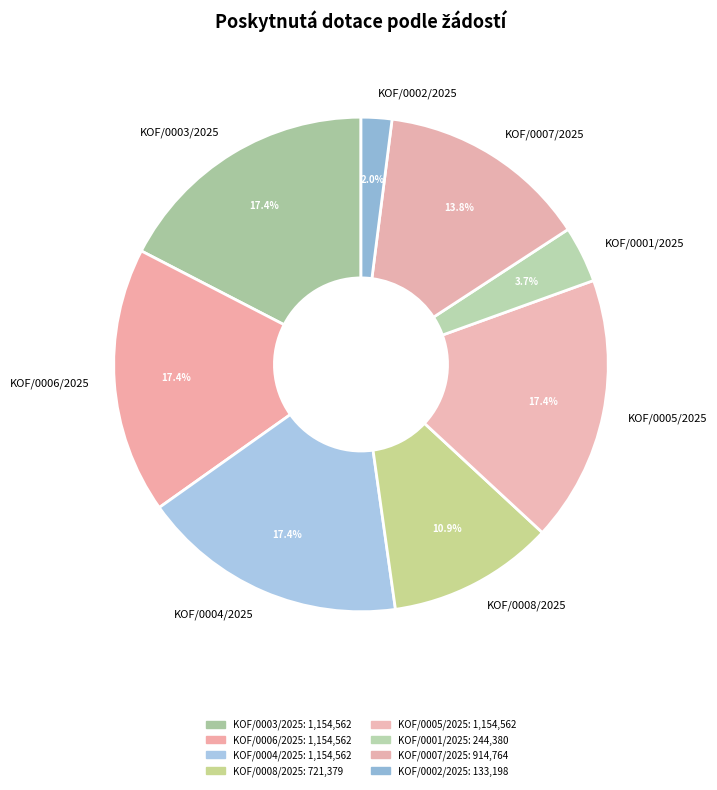

Is KOF/0001/2025 the majority of the pie?

No